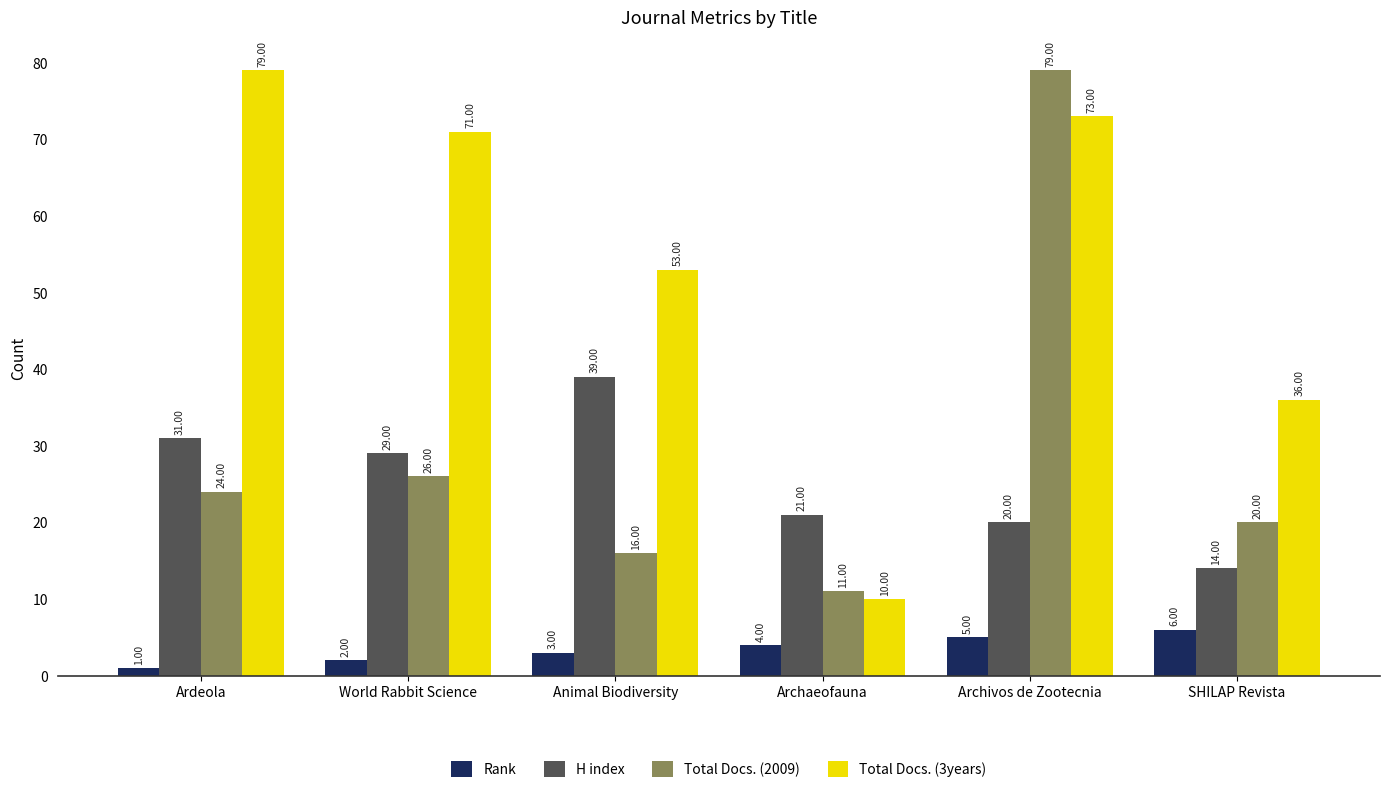

Reading left to right, list all the values displayed in this chart.

Rank: 1	2	3	4	5	6
H index: 31	29	39	21	20	14
Total Docs. (2009): 24	26	16	11	79	20
Total Docs. (3years): 79	71	53	10	73	36